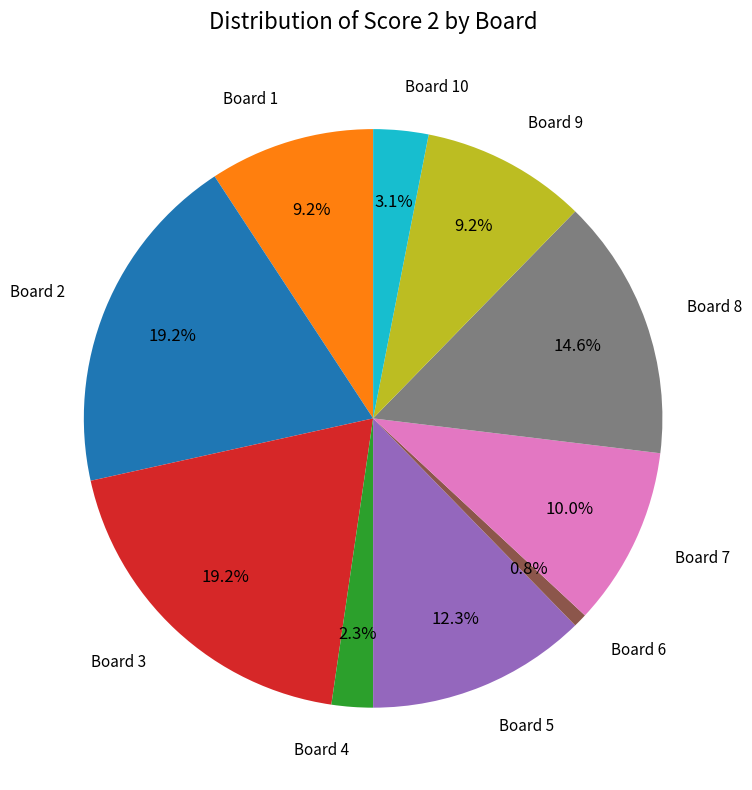

How many segments does this pie chart have?

10